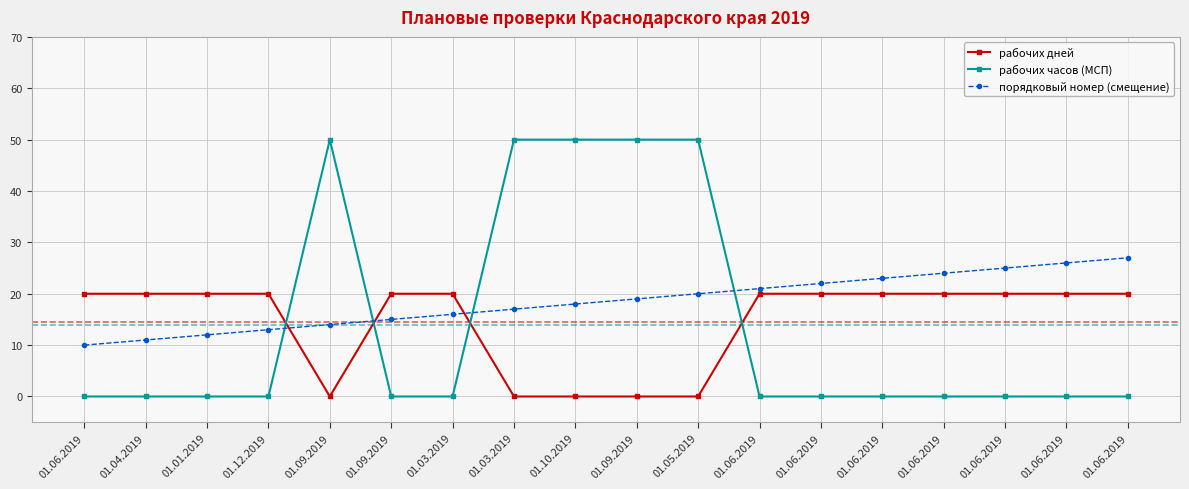

True or false: рабочих часов (МСП) and рабочих дней intersect in this chart.

True